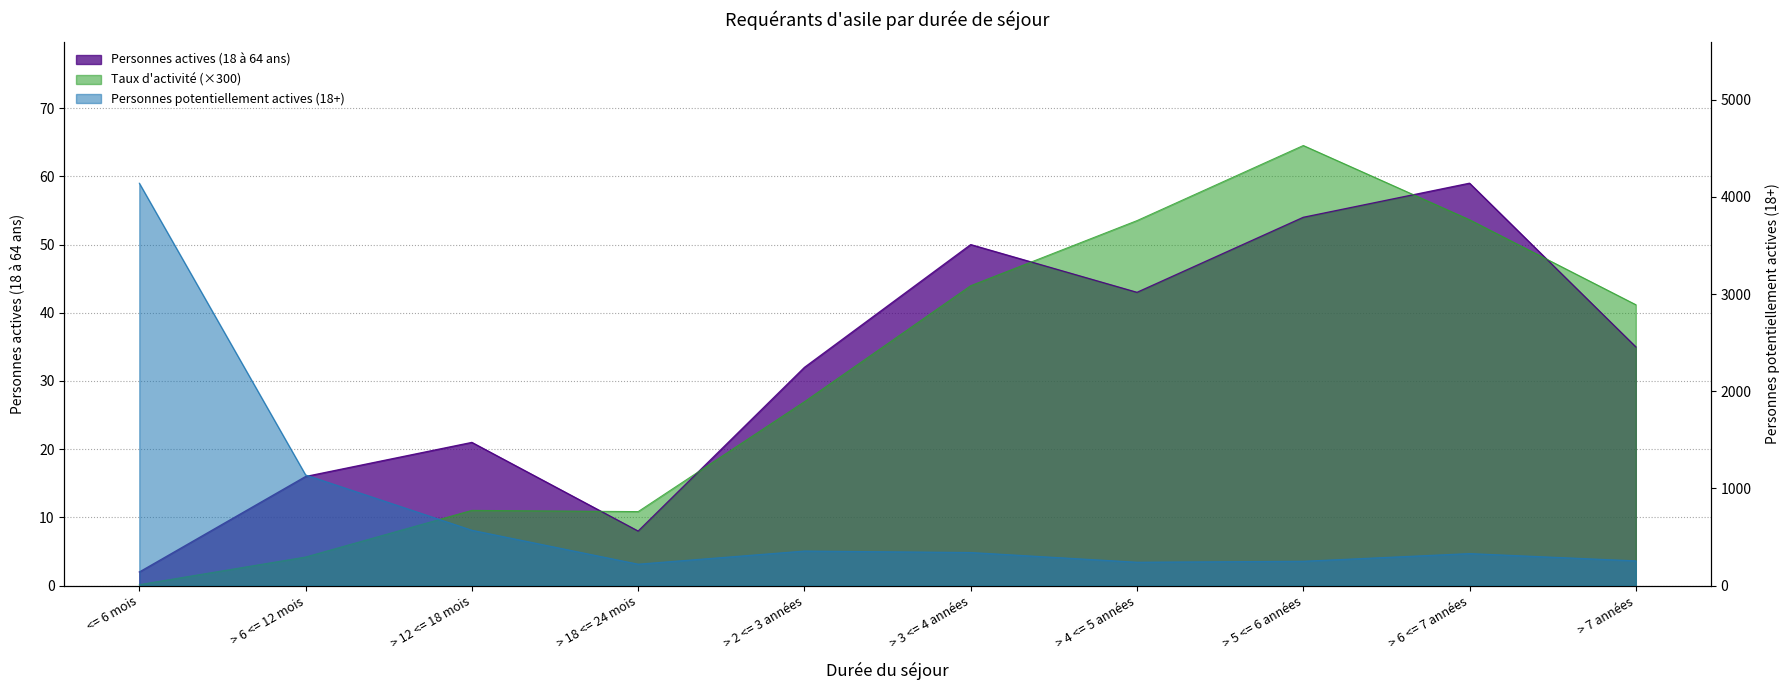

What is the difference between the maximum and minimum values in the Personnes potentiellement actives (18+) series?

3920